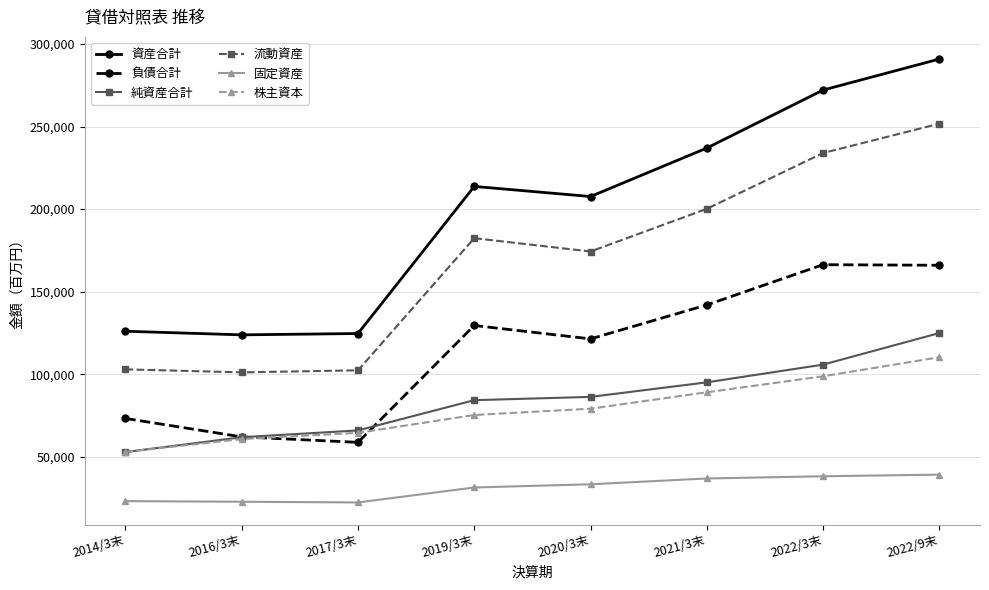

Rank the series at 2022/9末 from highest to lowest value.

資産合計, 流動資産, 負債合計, 純資産合計, 株主資本, 固定資産